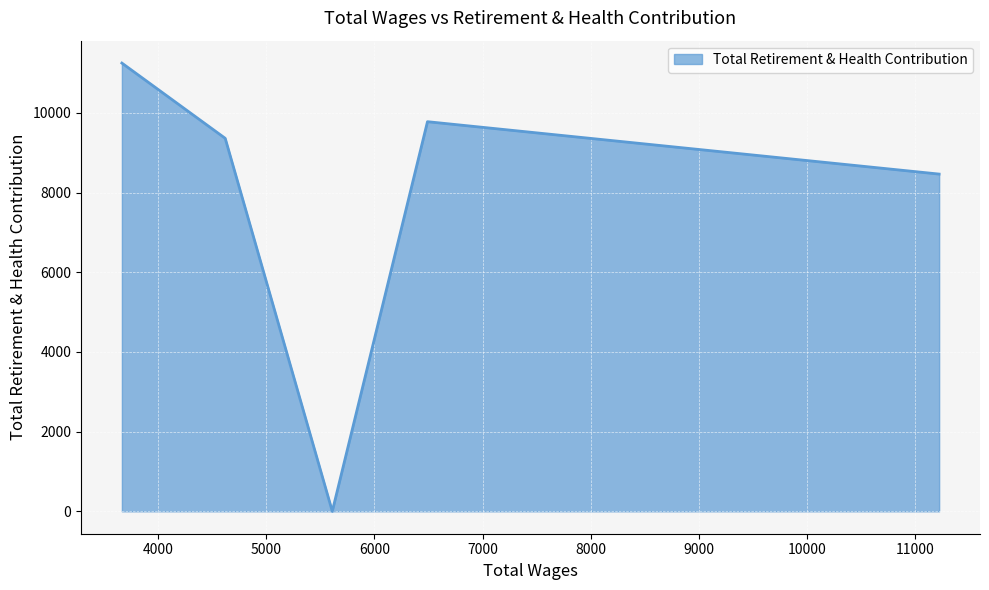

What is the difference between the maximum and minimum values?

11250